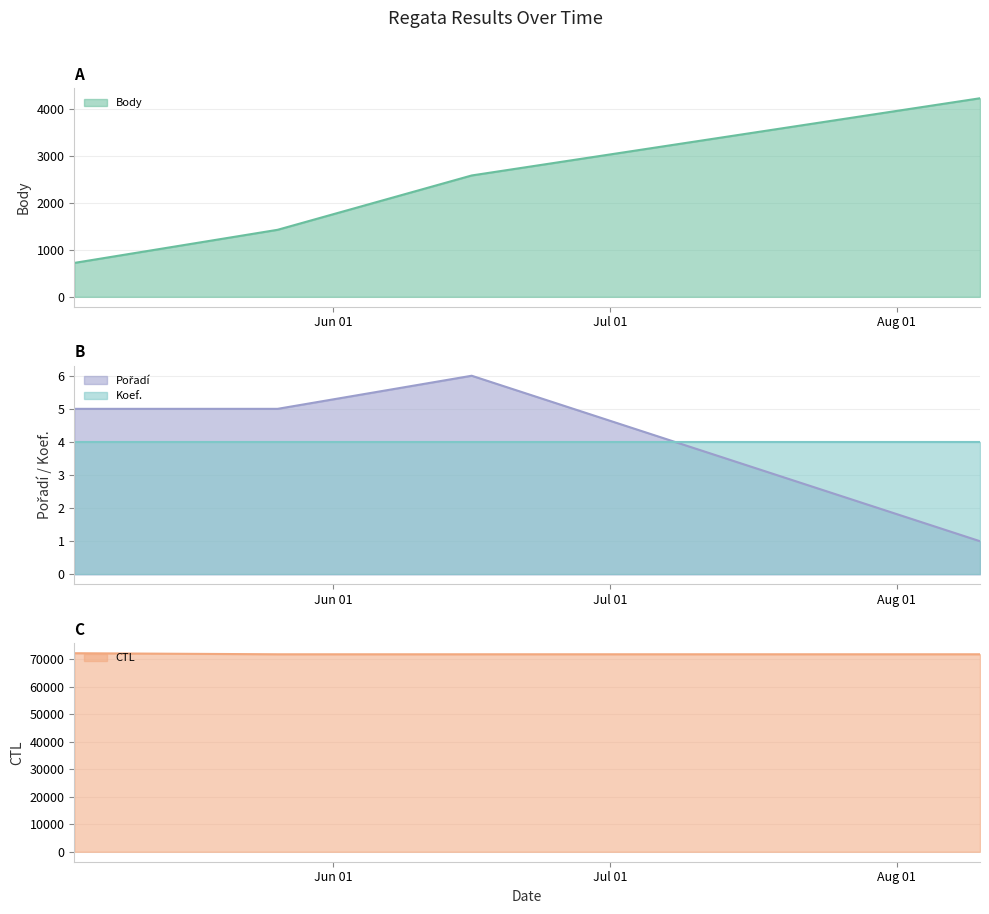

Which series has the largest total across all categories?

CTL